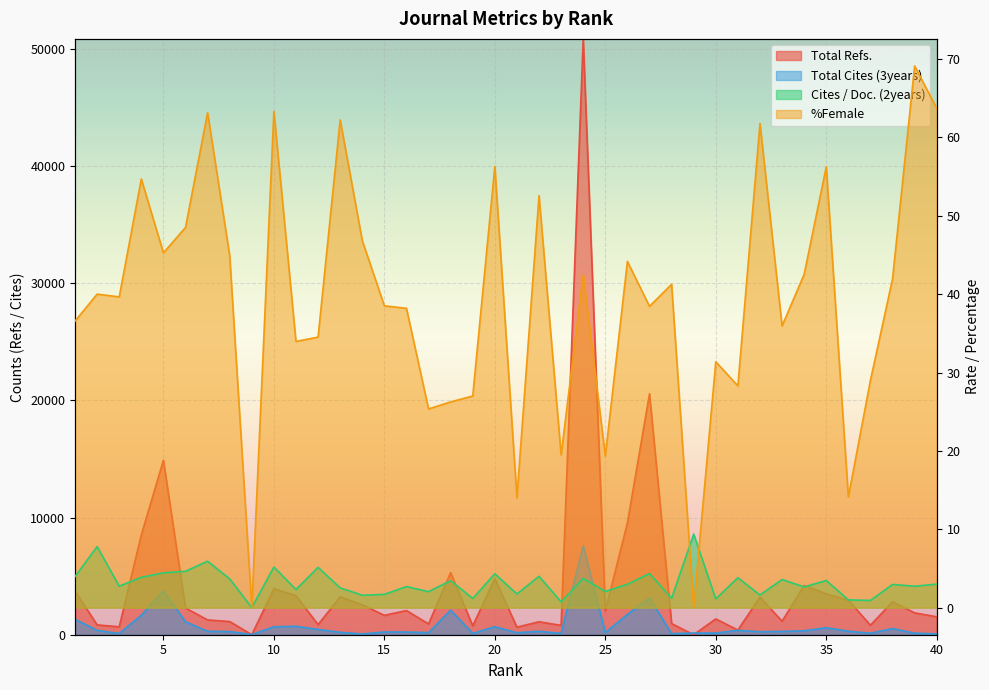

True or false: %Female and Total Refs. intersect in this chart.

False